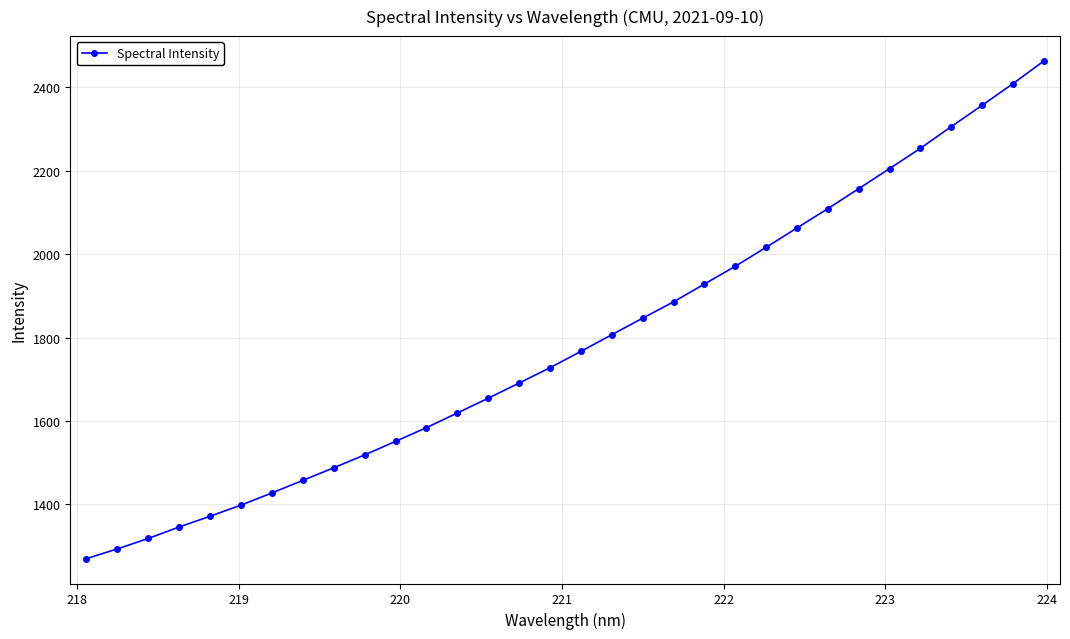

What is the minimum value shown in the chart?

1269.9